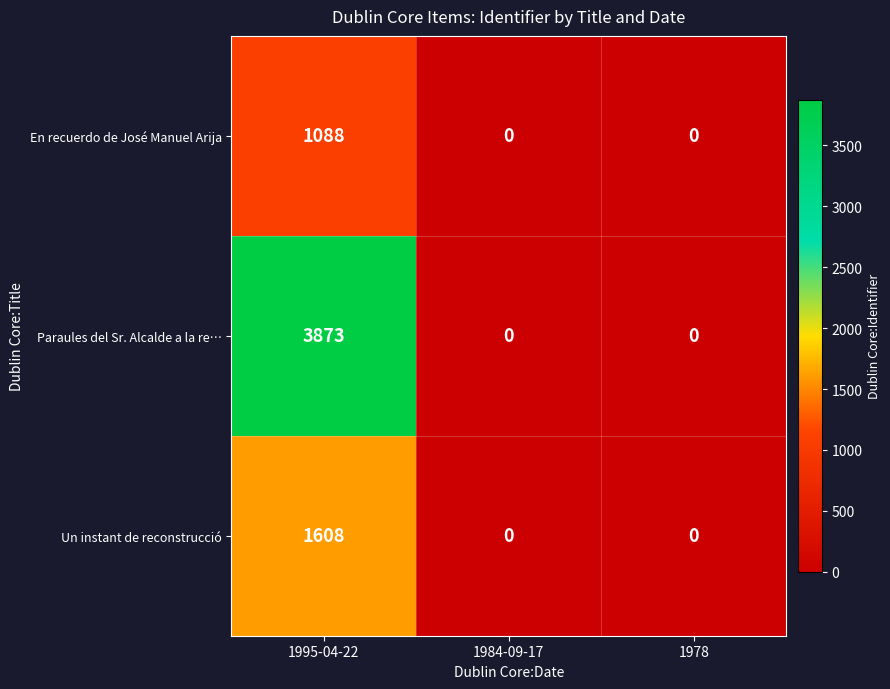

What is the highest value of the En recuerdo de José Manuel Arija series?

1088